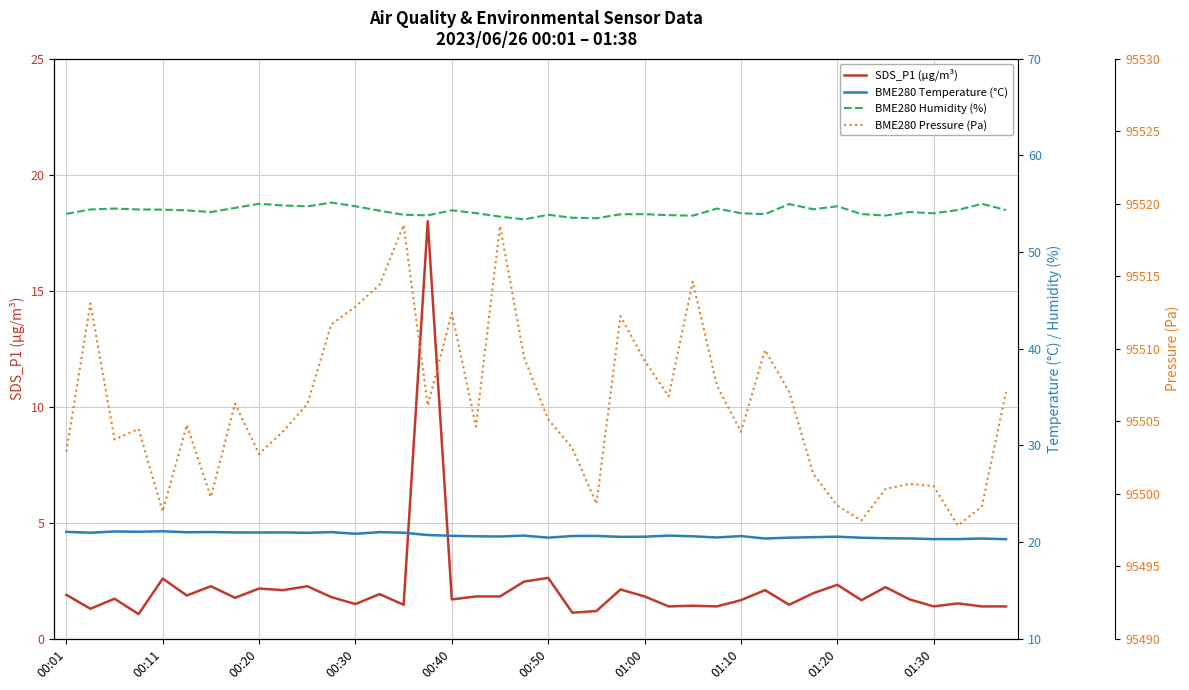

What is the total value across all series at 22?

95574.7